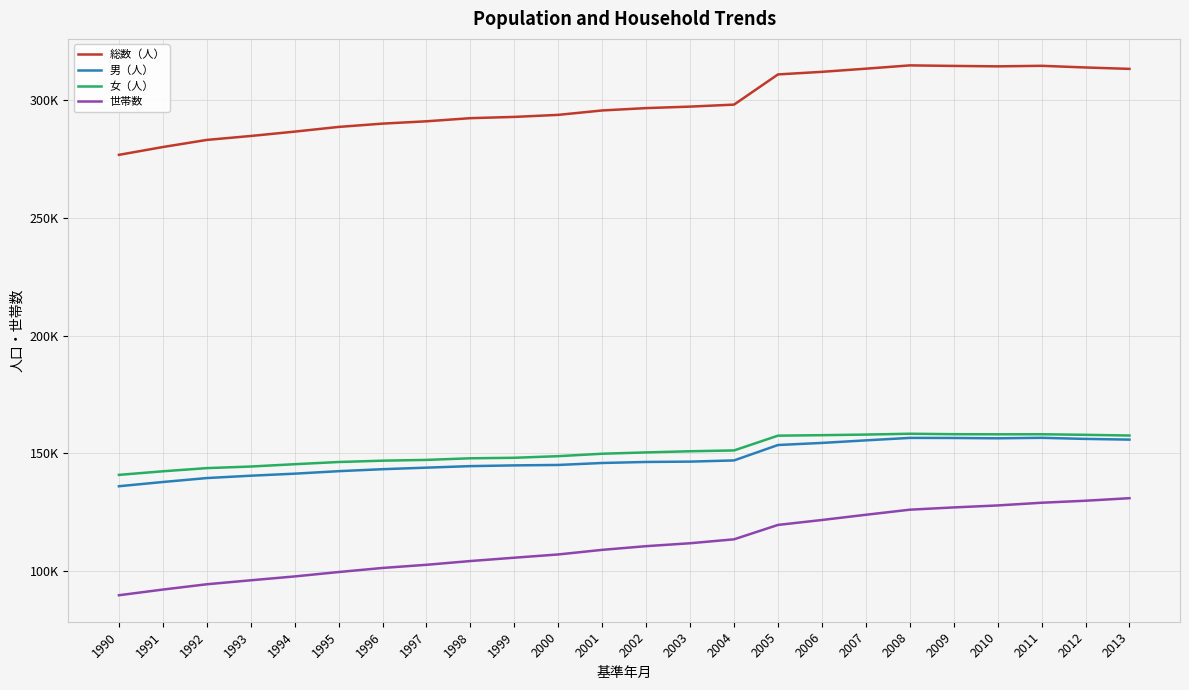

What are all the series names shown in the legend?

総数（人）, 男（人）, 女（人）, 世帯数